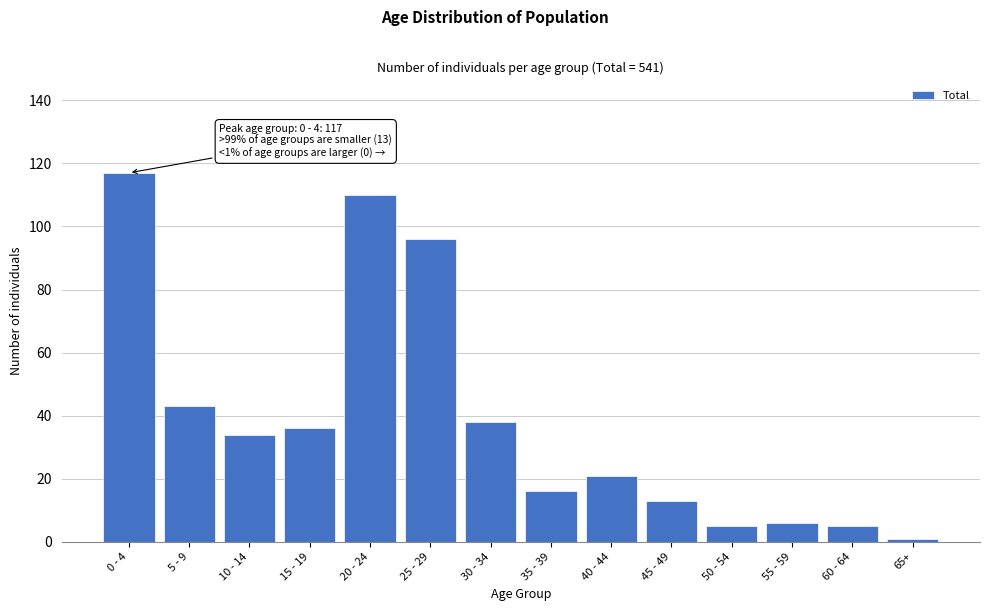

Reading left to right, what are all the values shown in this chart?

117	43	34	36	110	96	38	16	21	13	5	6	5	1